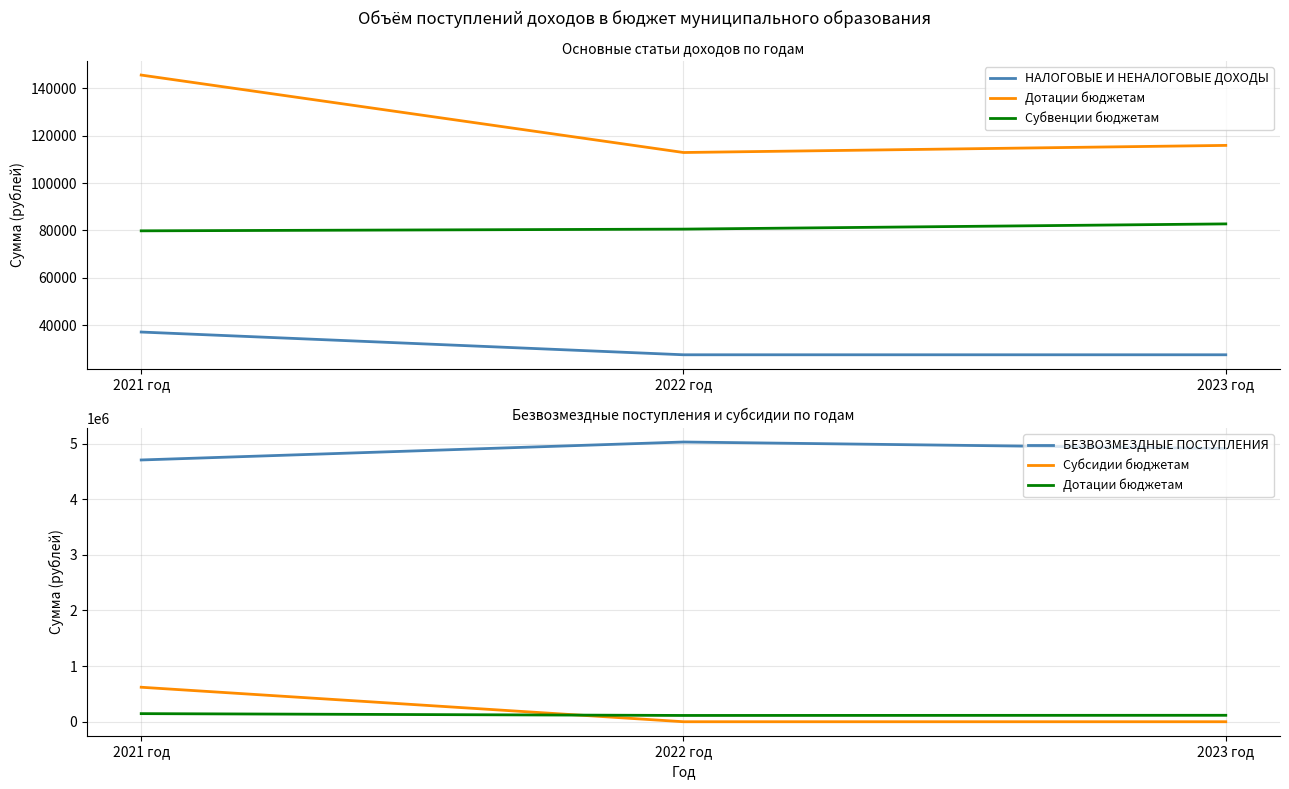

What is the difference between the maximum and minimum values in the НАЛОГОВЫЕ И НЕНАЛОГОВЫЕ ДОХОДЫ series?

9600